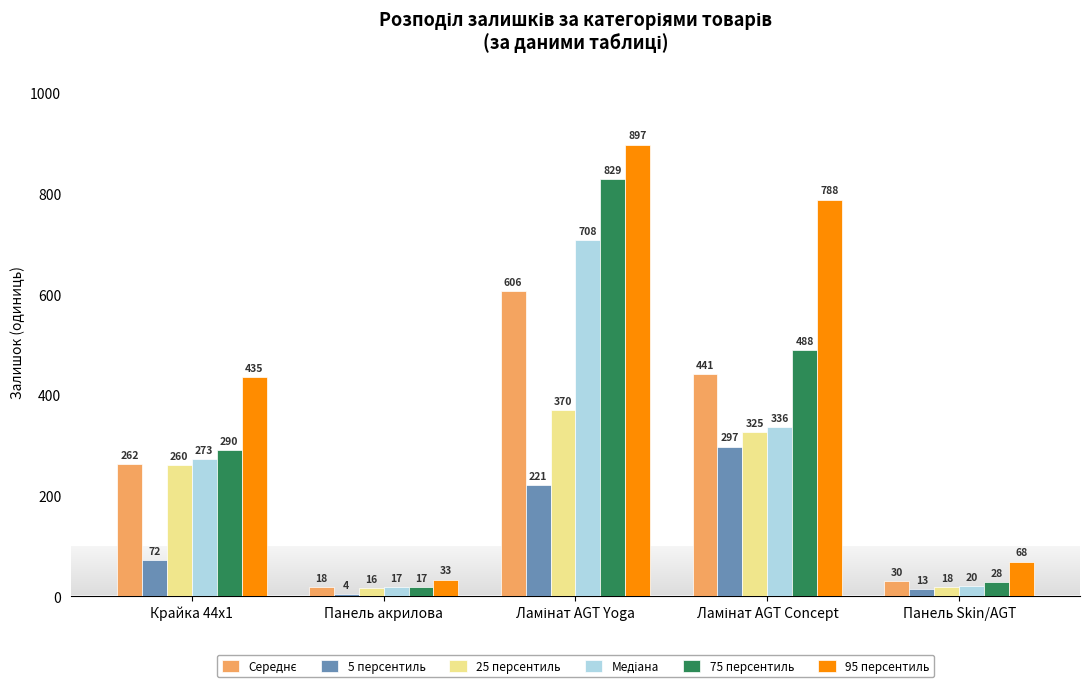

What is the difference between the second highest and minimum values in the 75 персентиль series?

471.0